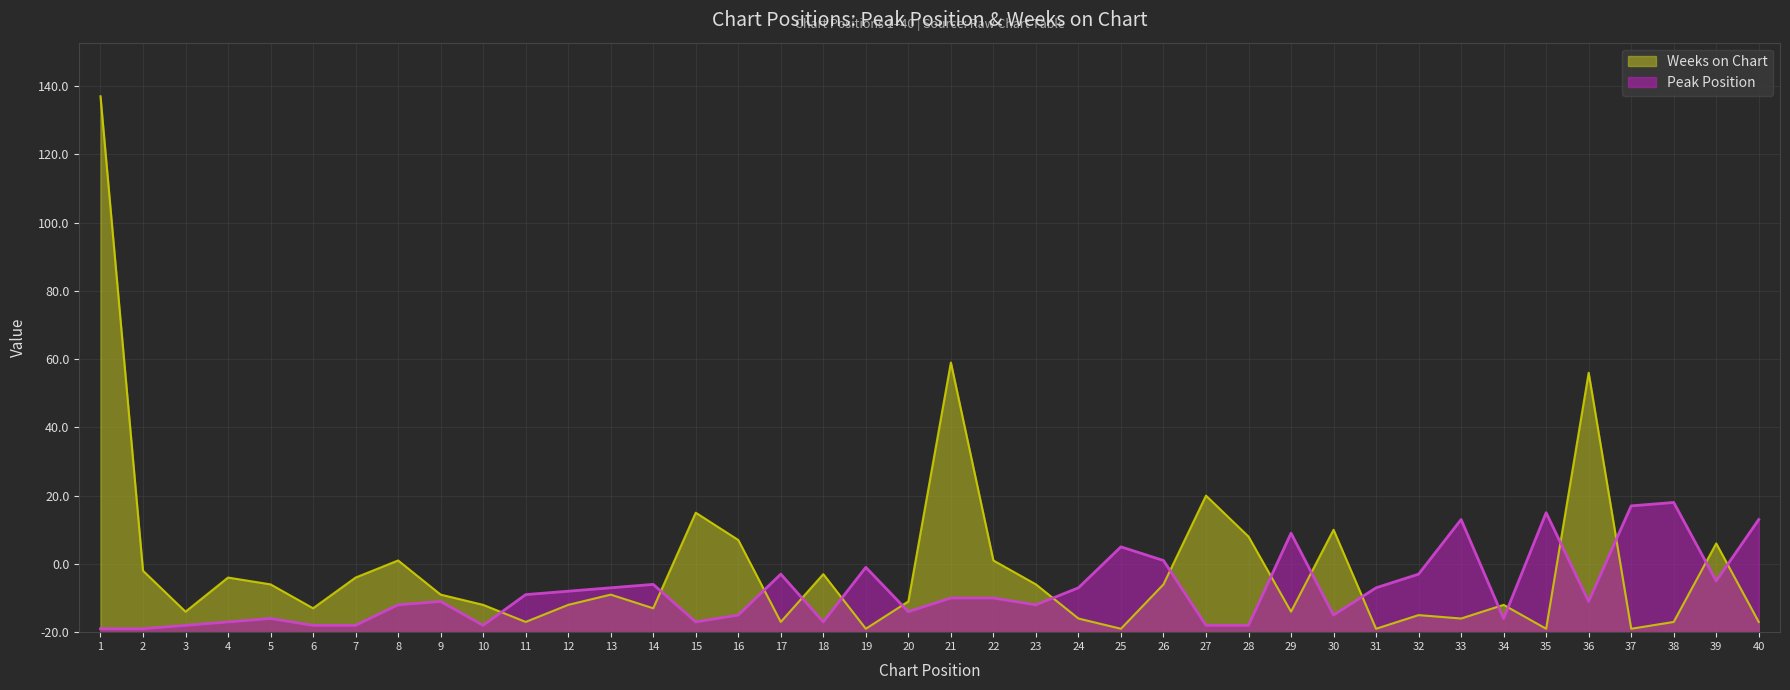

Which series has the largest total across all categories?

Weeks on Chart